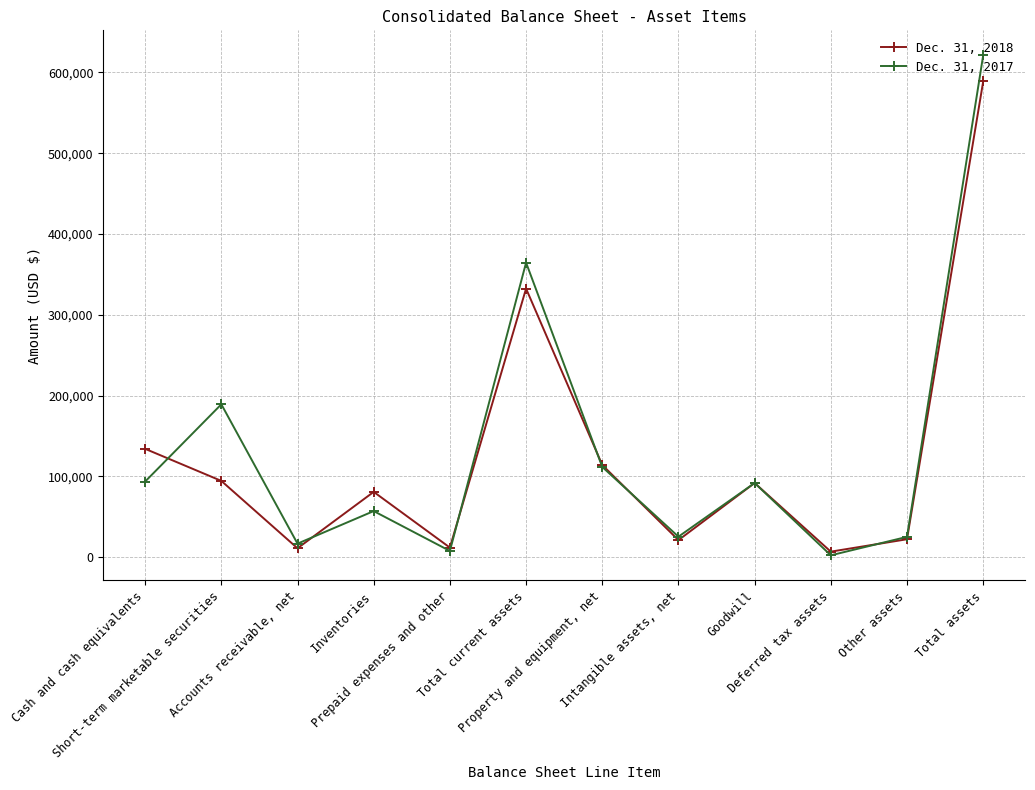

What is the sum of the Dec. 31, 2018 values at Deferred tax assets and Total current assets?

339338